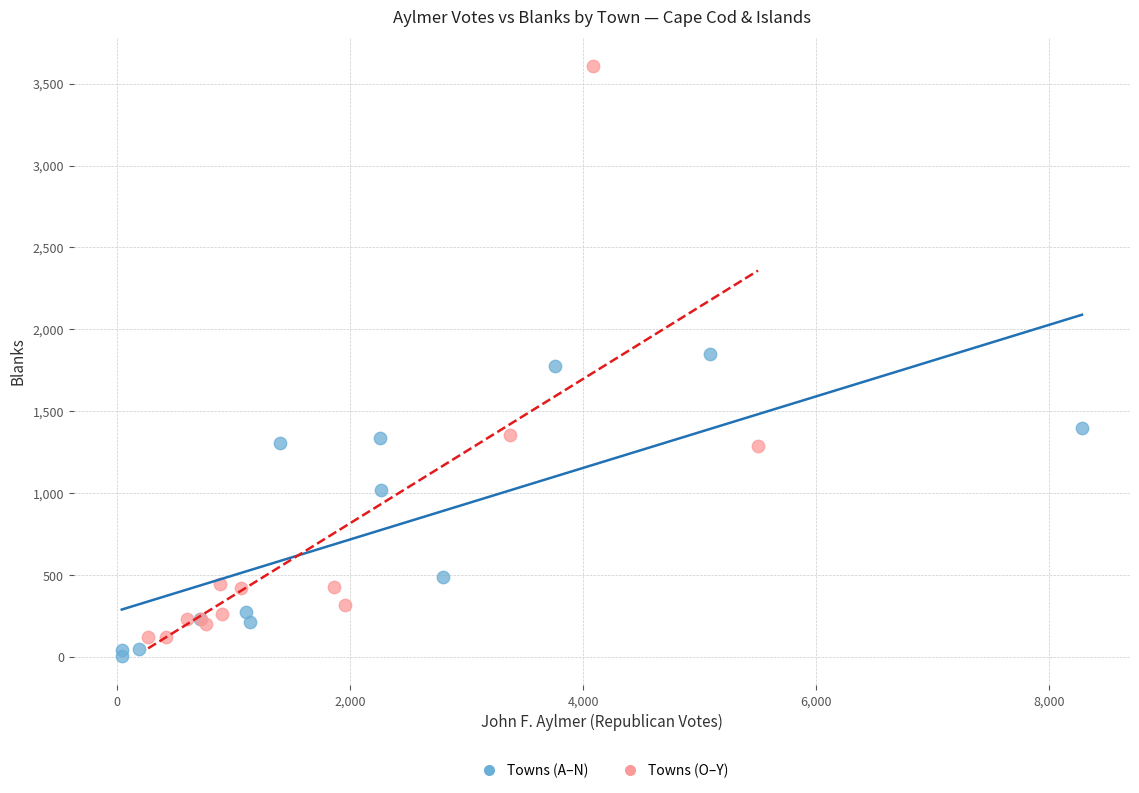

Which series has the widest spread of Y values?

Towns (O–Y)